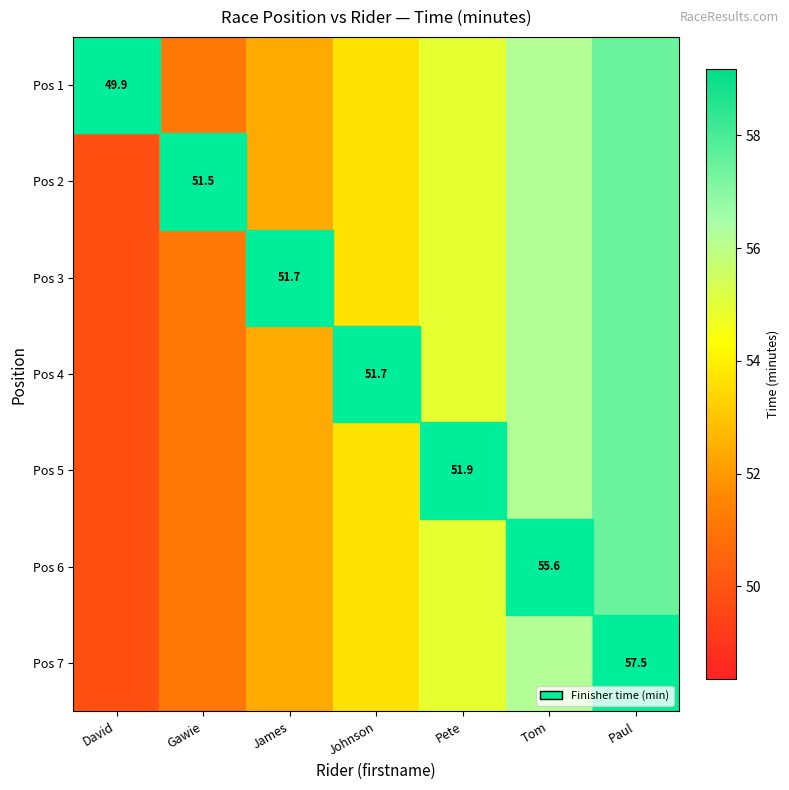

How many data points in Pos 6 are less than 53?

3